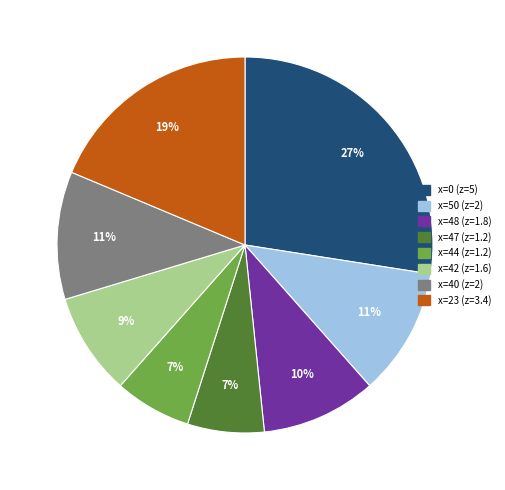

Between x=44 (z=1.2) and x=50 (z=2), which is larger?

x=50 (z=2)